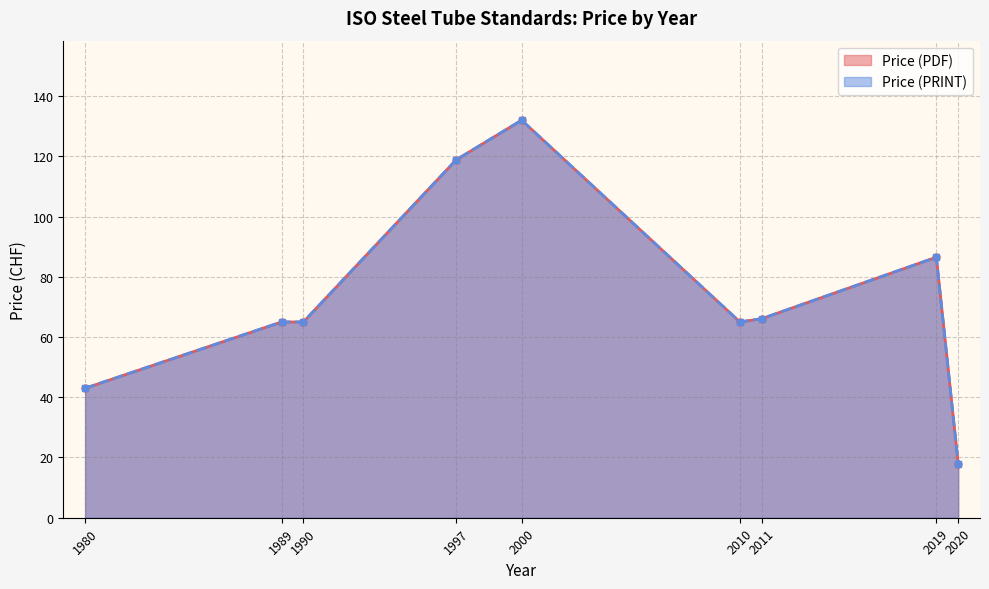

Which series has the widest spread of values?

Price (PDF)